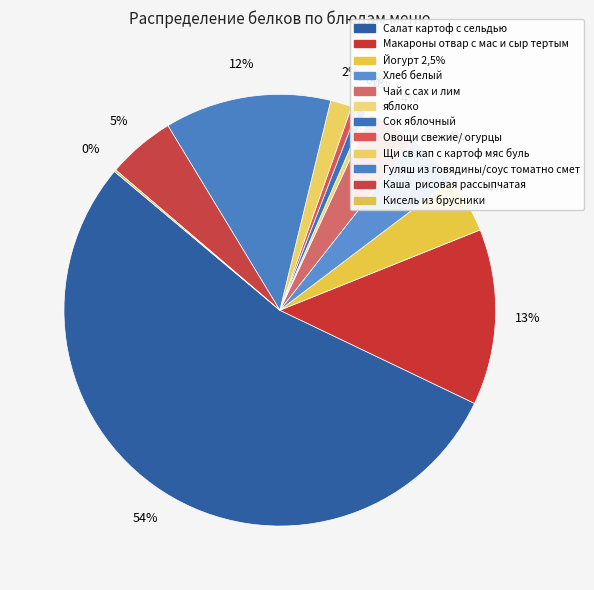

Which category accounts for the majority?

Салат картоф с сельдью